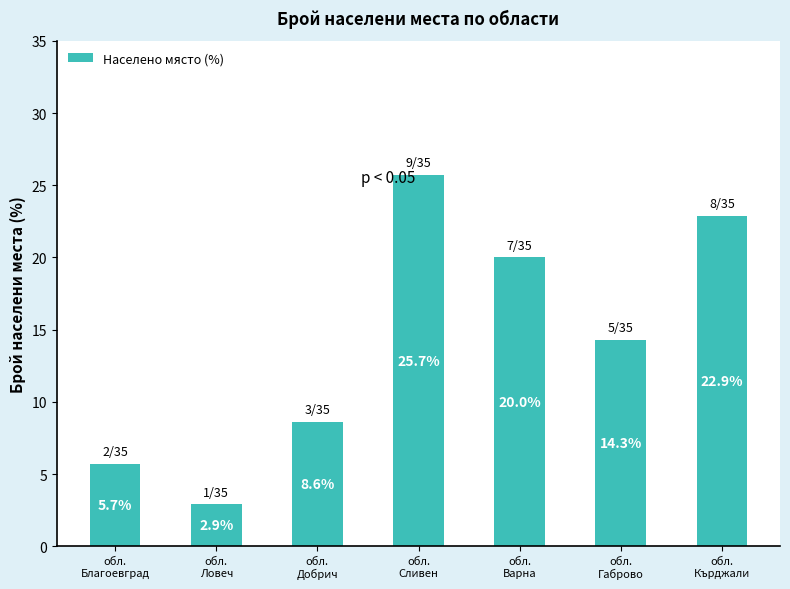

What is the approximate value at обл.
Варна?

20.0